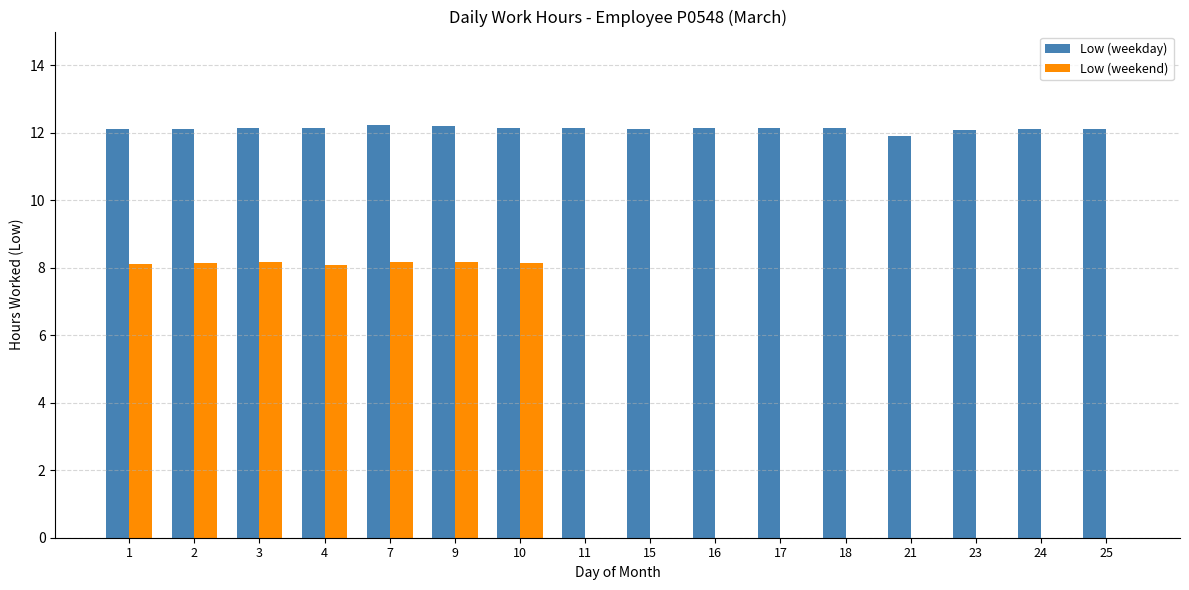

The Low (weekend) series shows -3.0 at 24. True or false?

False